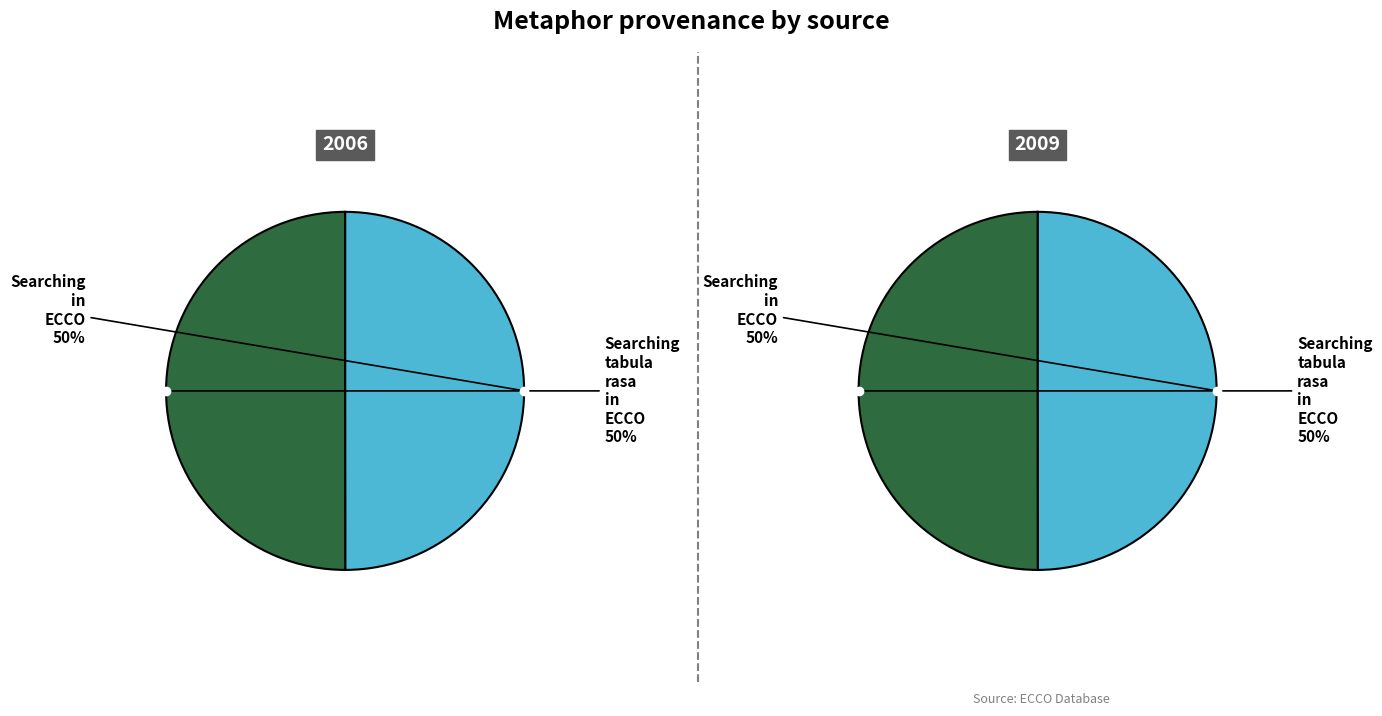

Count the number of slices in the pie.

2